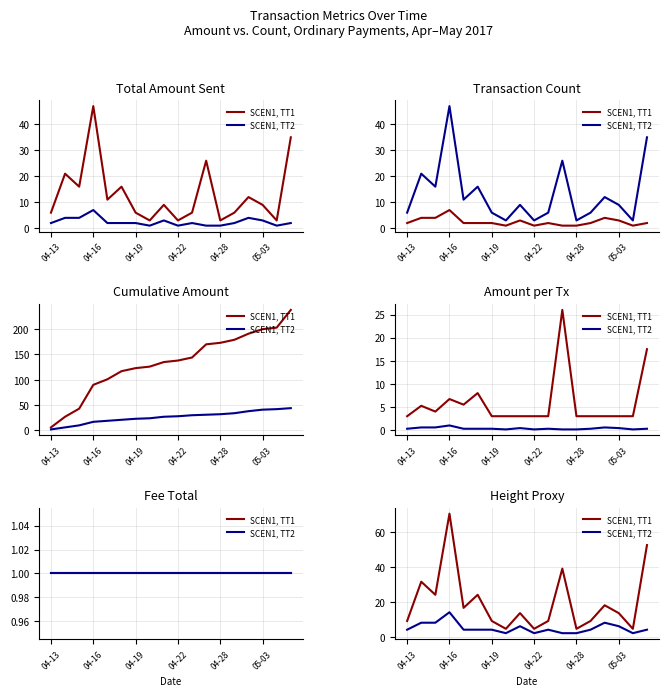

Read the SCEN1, TT2 value at 10.

4.0